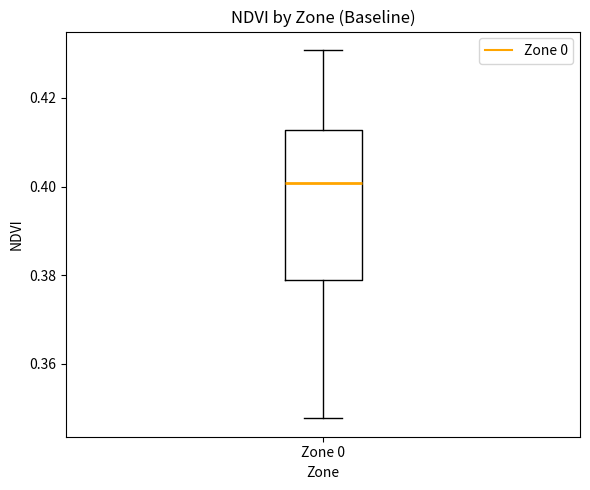

Read this box plot against the y-axis: the position of the median line, the range covered by the box, and the ends of both whiskers. The values are not printed on the chart, so give them approximately, as read against the axis.

median 0.400, box 0.378 to 0.412, whiskers 0.348 to 0.430